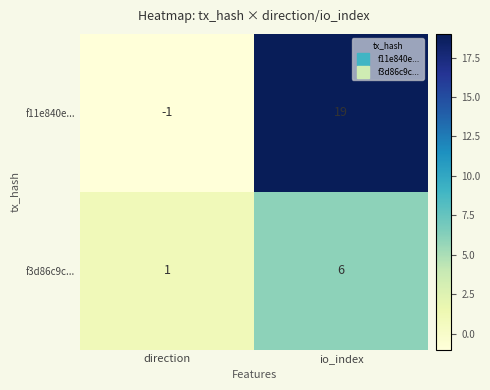

How many values in the f11e840e... series are below 19?

1